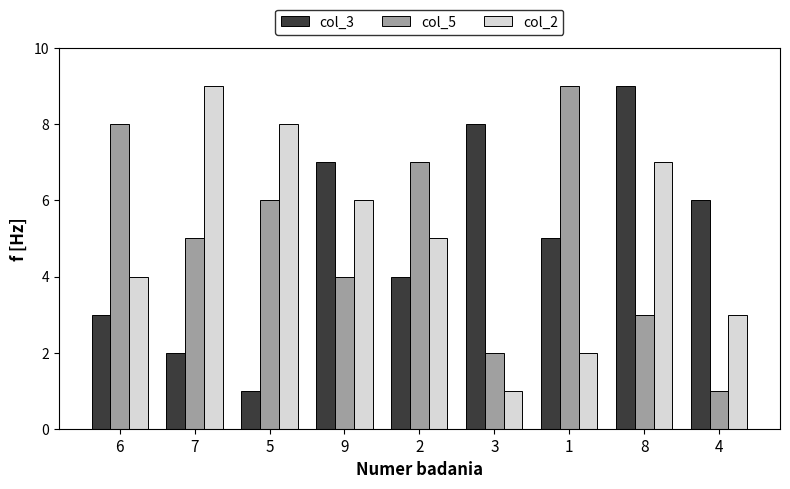

Does the chart contain stacked bars?

No